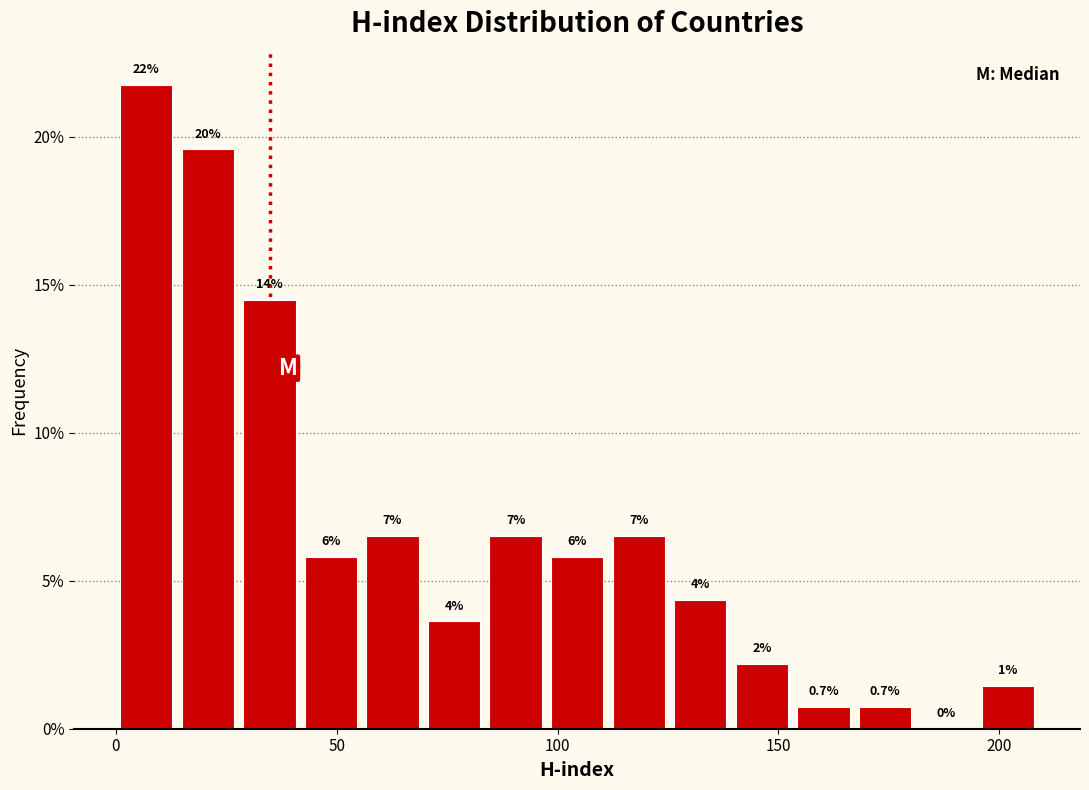

Read against the x-axis, roughly where is the centre of the tallest bar?

5